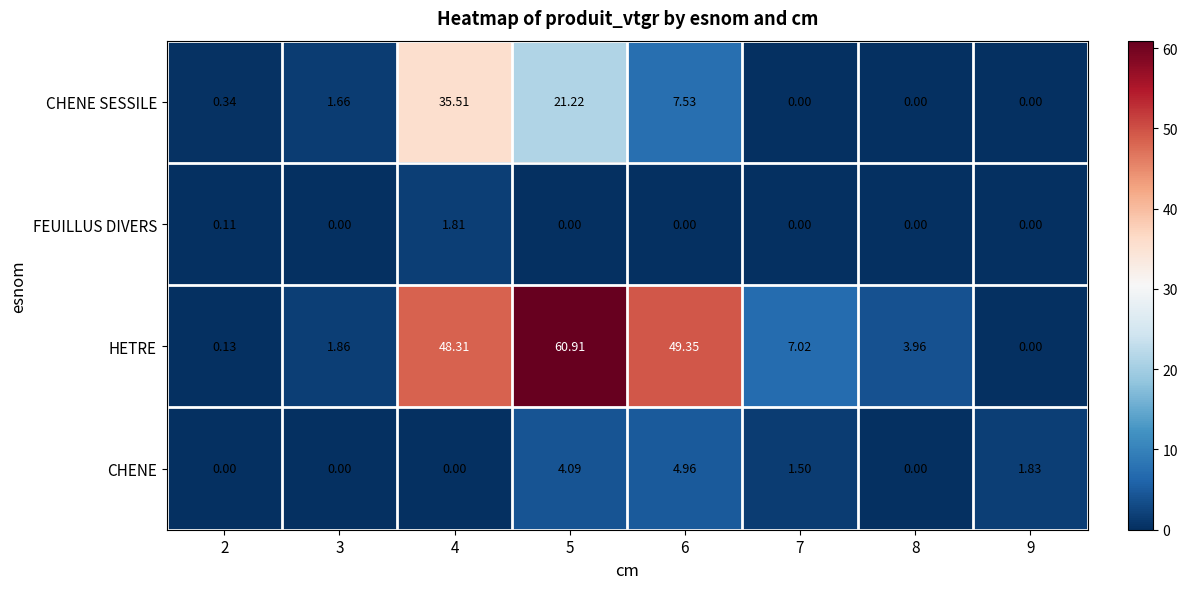

List the series in order of their peak value, highest first.

HETRE, CHENE SESSILE, CHENE, FEUILLUS DIVERS